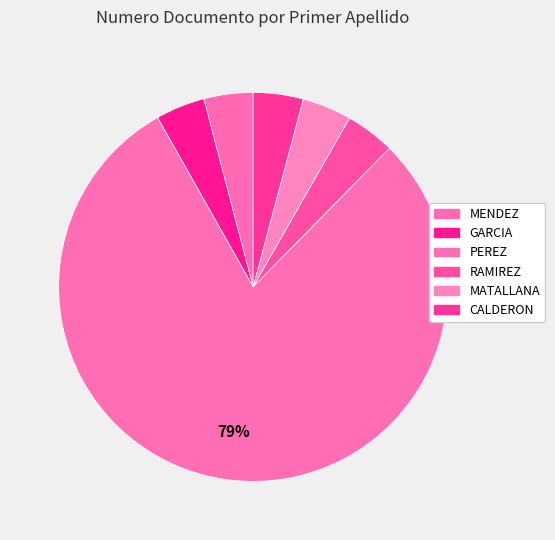

The RAMIREZ slice represents 4% of the pie. True or false?

True